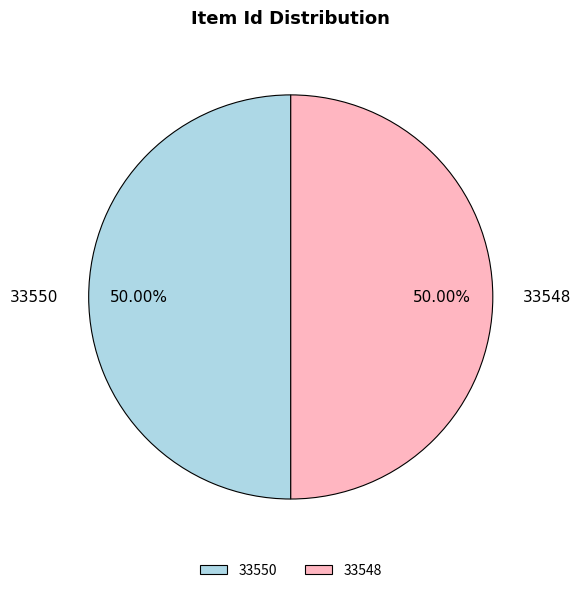

Approximately how many times larger is the value at 33550 compared to 33548?

1.0